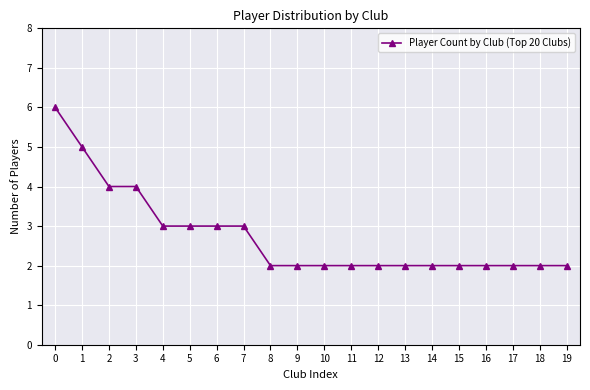

How many lines are shown in the chart?

1